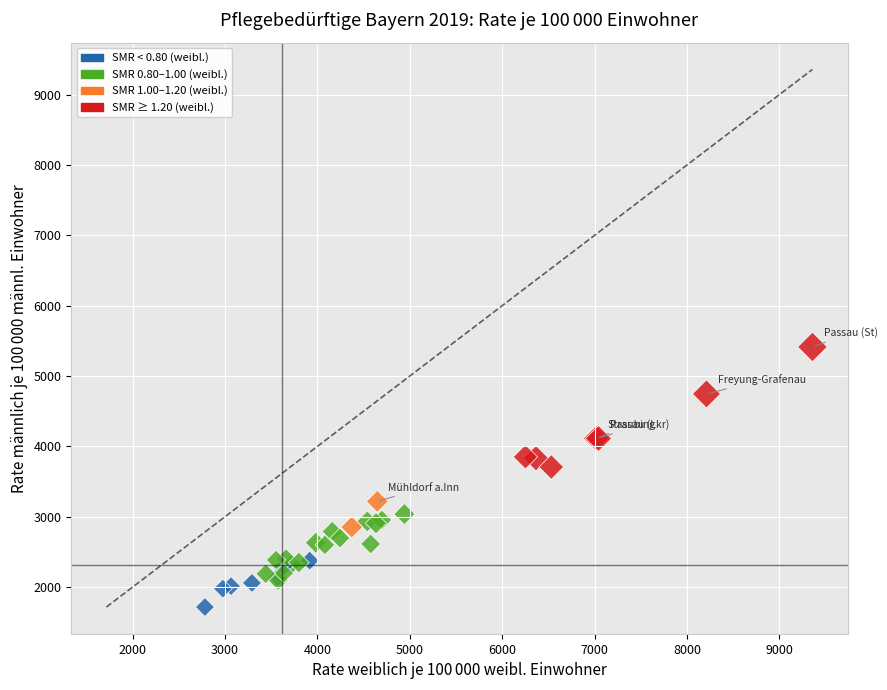

What Y value in the scatter plot is closest to 3565?

3707.5